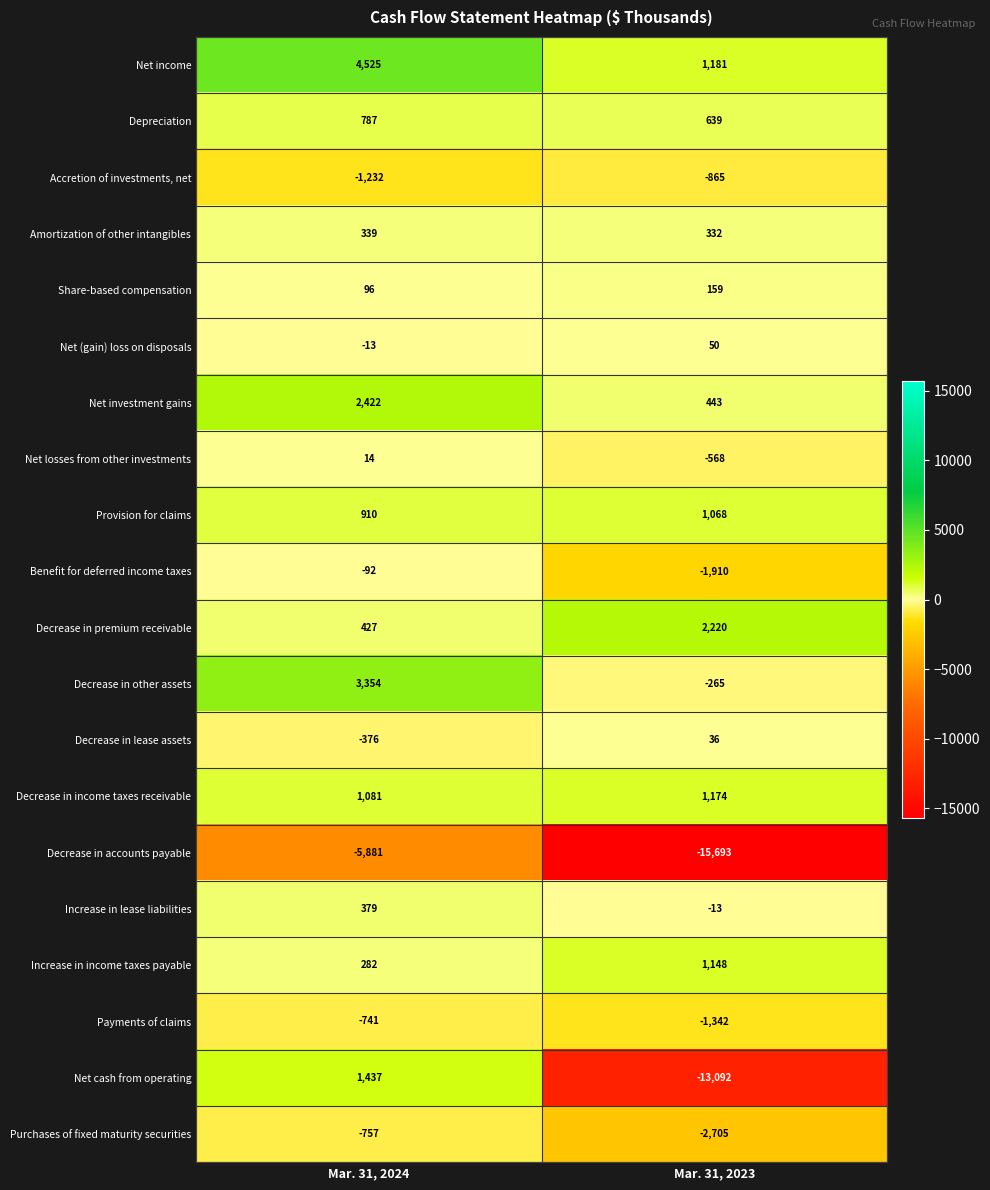

Read the Amortization of other intangibles value at Mar. 31, 2023.

332